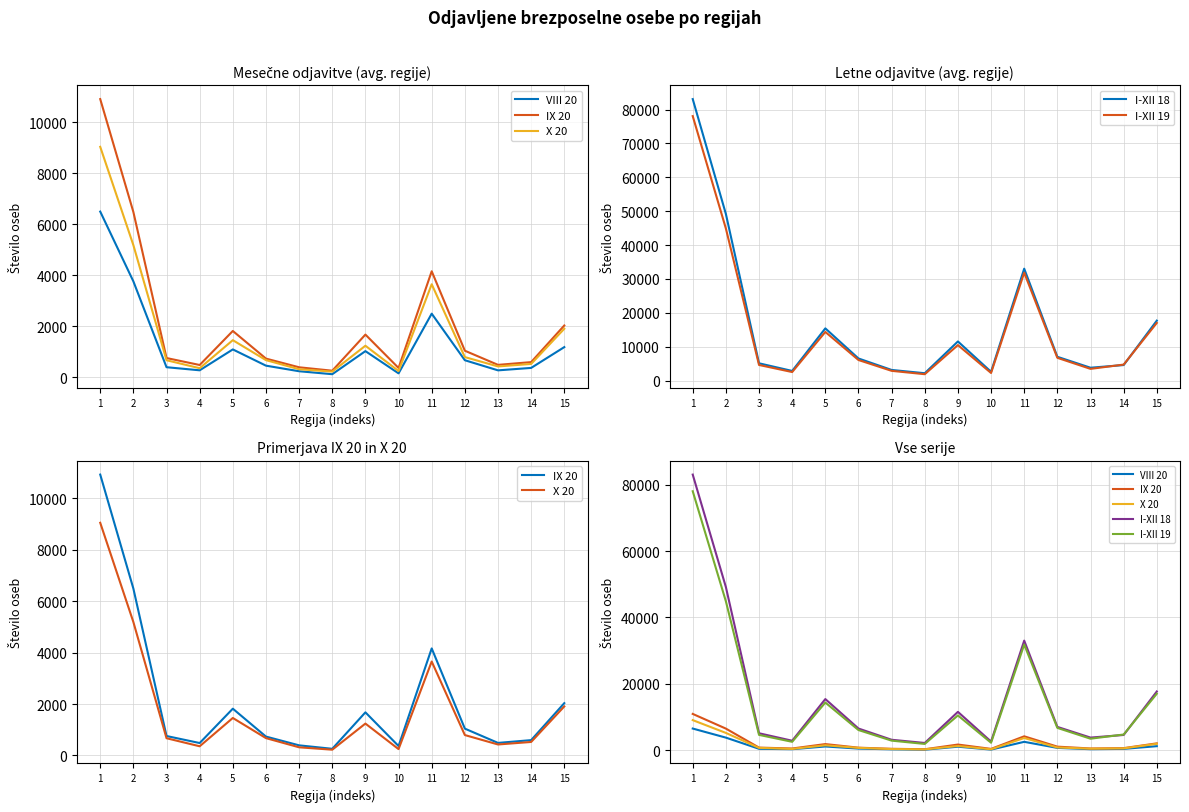

The IX 20 series shows 393 at 7. True or false?

True